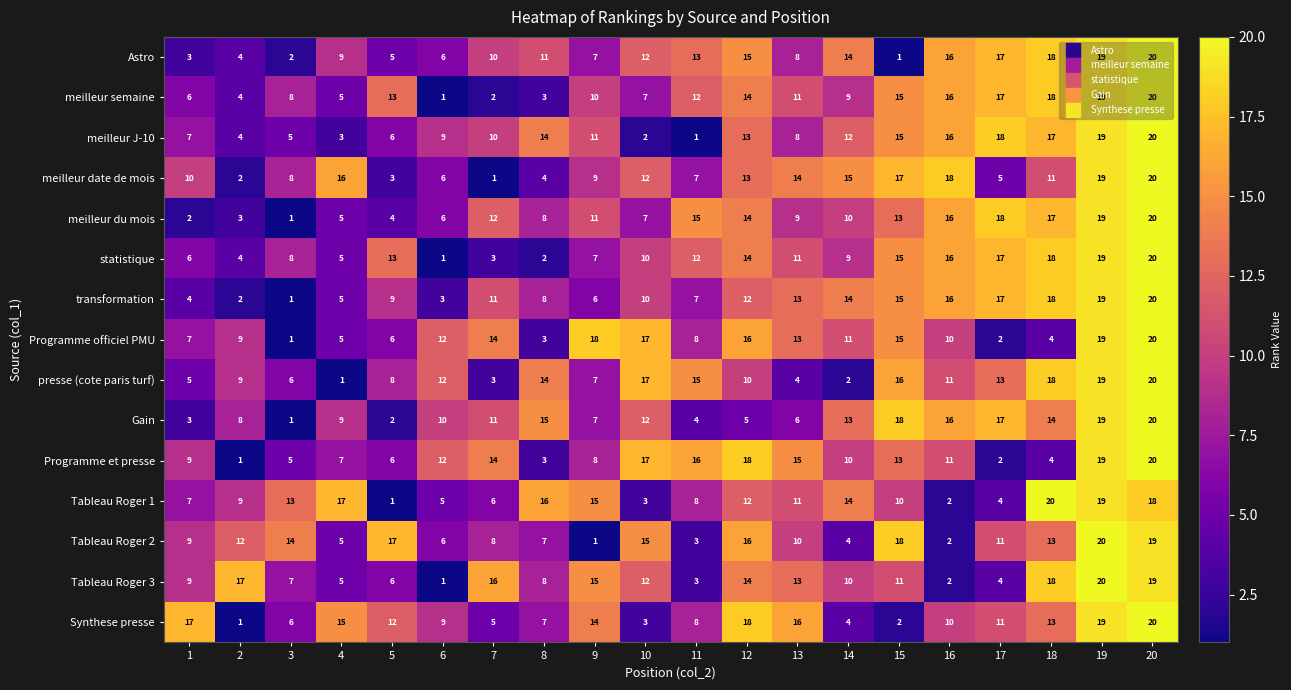

Is it true that transformation equals 19 at 19?

True